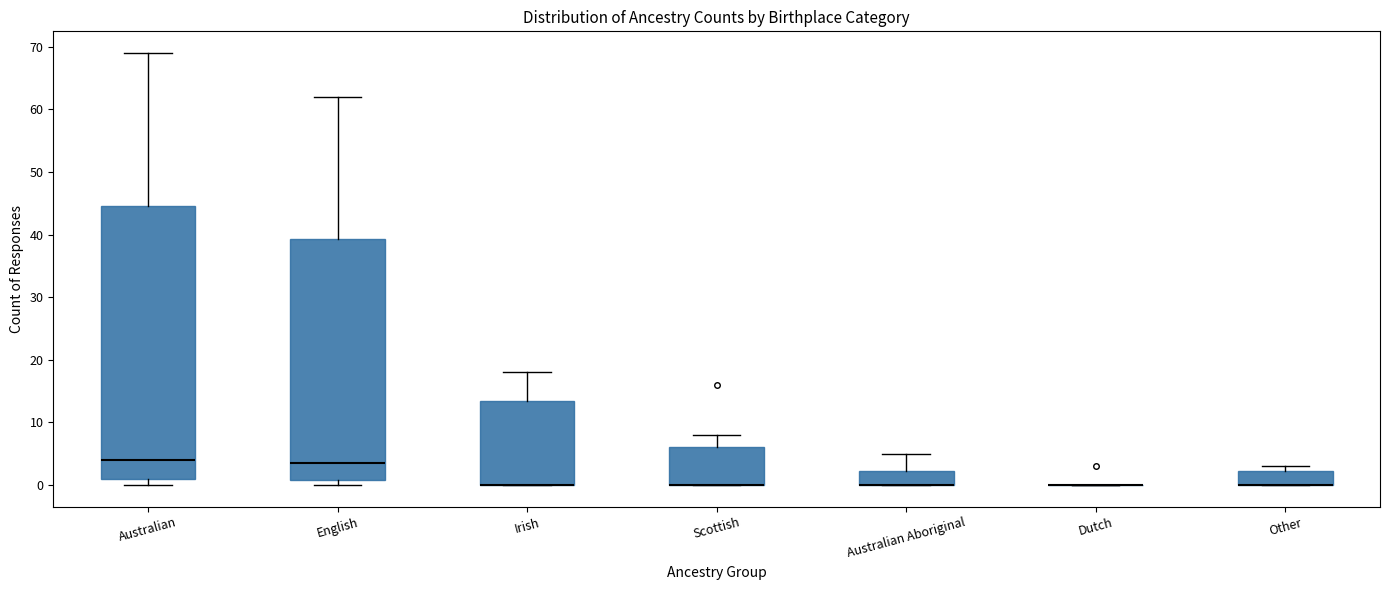

Where is the upper edge of the box for Other on the y-axis? The values are not printed on the chart, so give them approximately, as read against the axis.

2